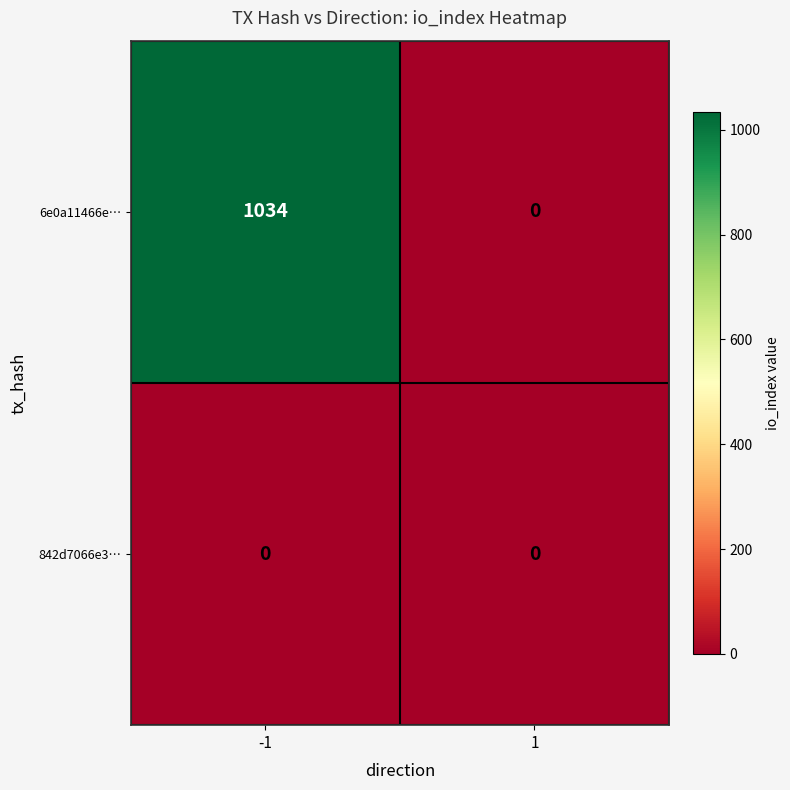

At -1, list the series in order from smallest to largest.

842d7066e3…, 6e0a11466e…